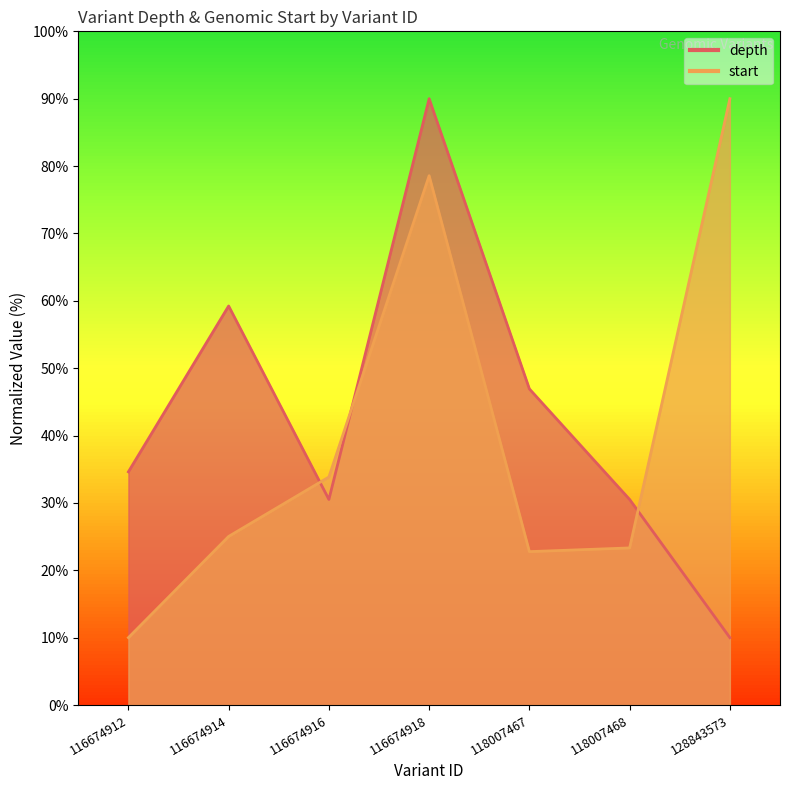

Reading left to right, extract all data points from this chart.

depth: 116674912=34.6	116674914=59.2	116674916=30.5	116674918=90.0	118007467=46.9	118007468=30.5	128843573=10.0
start: 116674912=10.0	116674914=25.0	116674916=33.8	116674918=78.6	118007467=22.8	118007468=23.3	128843573=90.0